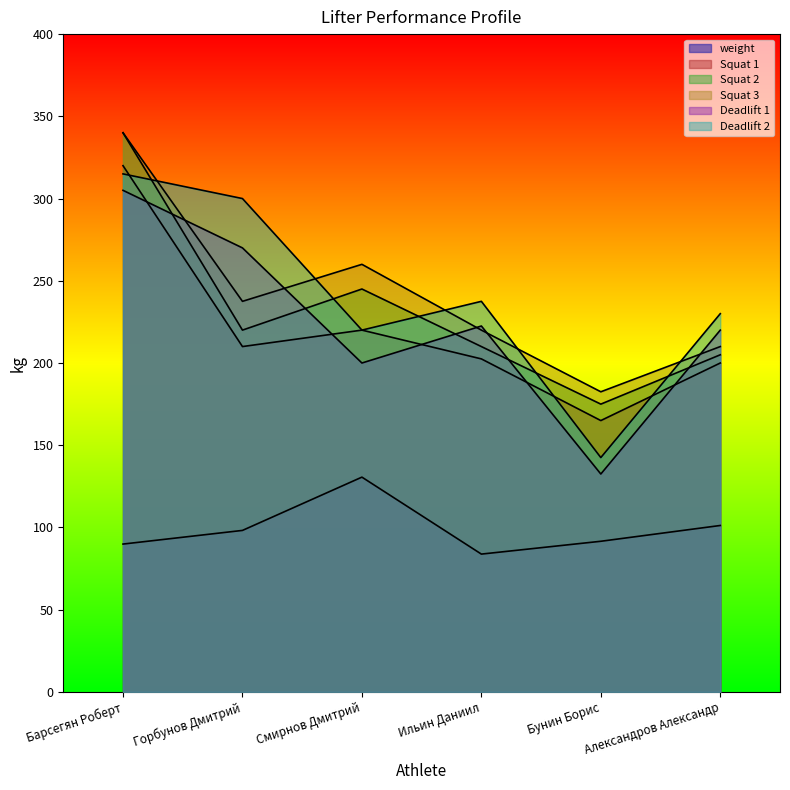

What is the difference between the maximum and second lowest values in the weight series?

40.7